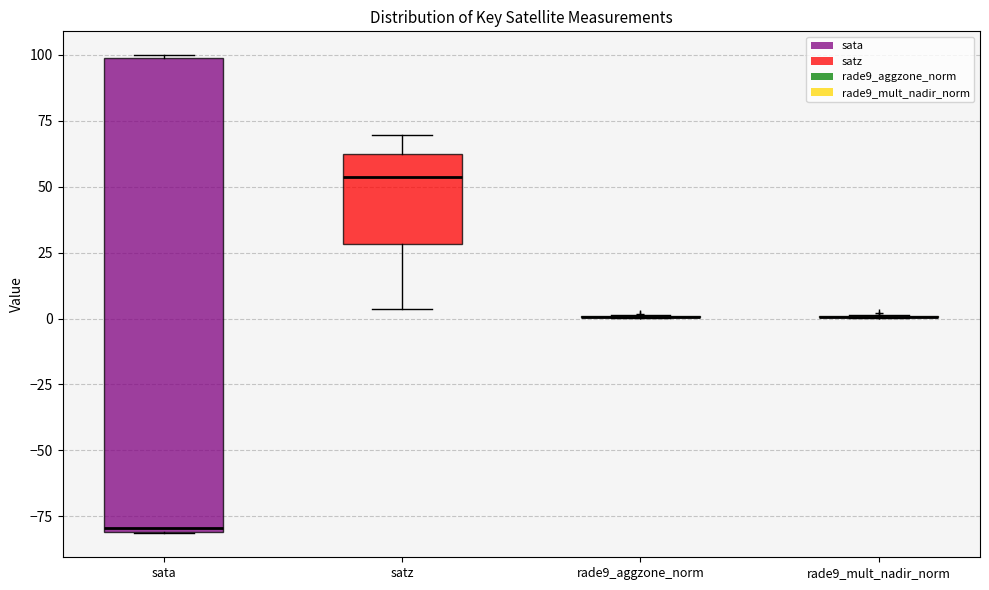

Reading left to right, read every box against the y-axis: the position of its median line, the range the box covers, and the ends of its whiskers. The values are not printed on the chart, so give them approximately, as read against the axis.

sata: median -80, box -80 to 100, whiskers -80 to 100
satz: median 55, box 30 to 60, whiskers 5 to 70
rade9_aggzone_norm: box collapsed to a line at 0, whiskers 0 to 0
rade9_mult_nadir_norm: box collapsed to a line at 0, whiskers 0 to 0